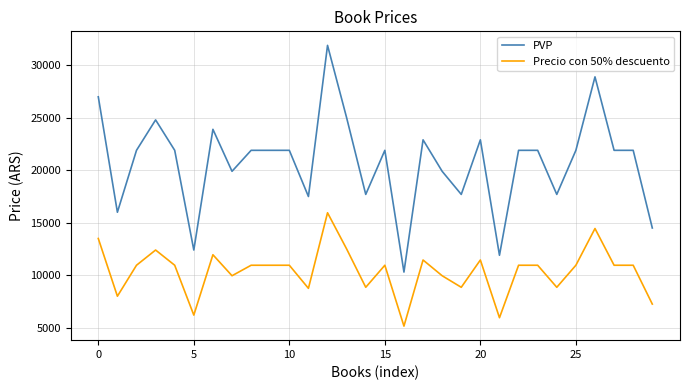

Rank the series by their average value, from lowest to highest.

Precio con 50% descuento, PVP